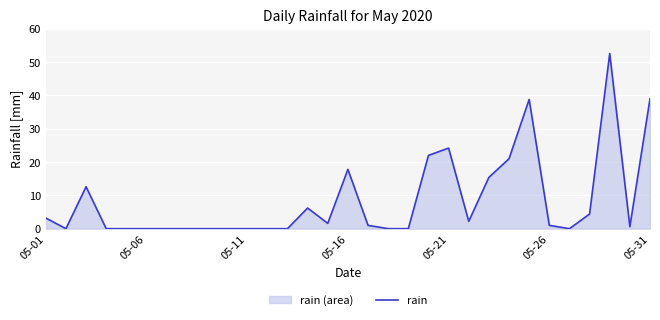

What is the greatest value displayed?

52.6